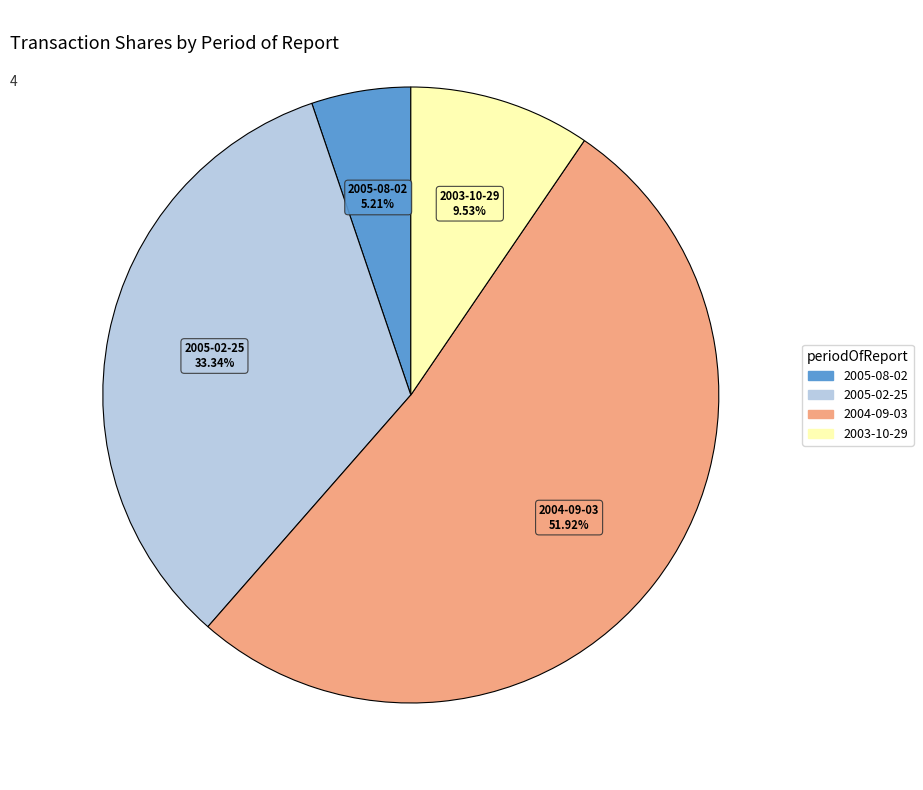

Which category accounts for the majority?

2004-09-03